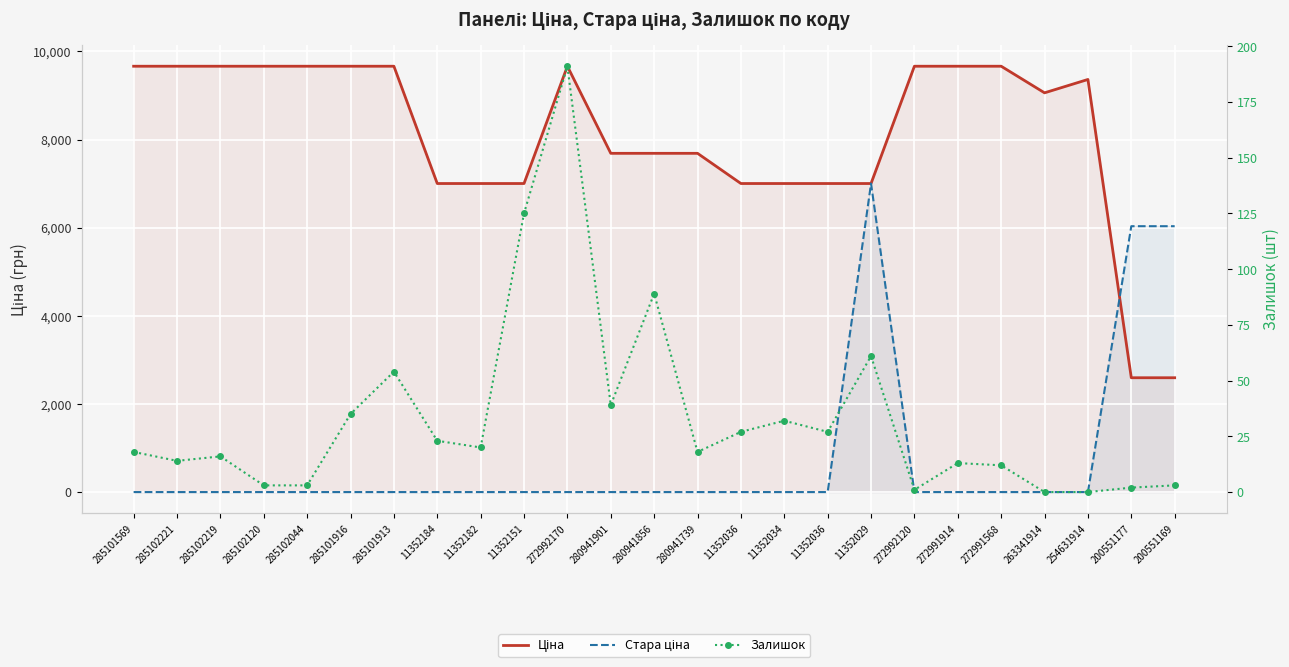

What is the difference between the maximum and minimum values in the Ціна series?

7070.1